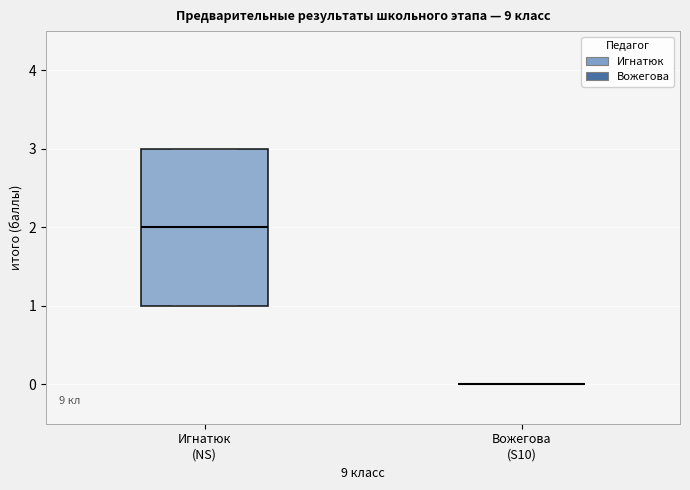

Reading left to right, transcribe this box plot: for each box, give where its median line is, the range the box spans, and where its two whiskers end, as read against the y-axis. The values are not printed on the chart, so give them approximately, as read against the axis.

Игнатюк (NS): median 2, box 1 to 3, whiskers 1 to 3
Вожегова (S10): box collapsed to a line at 0, whiskers 0 to 0